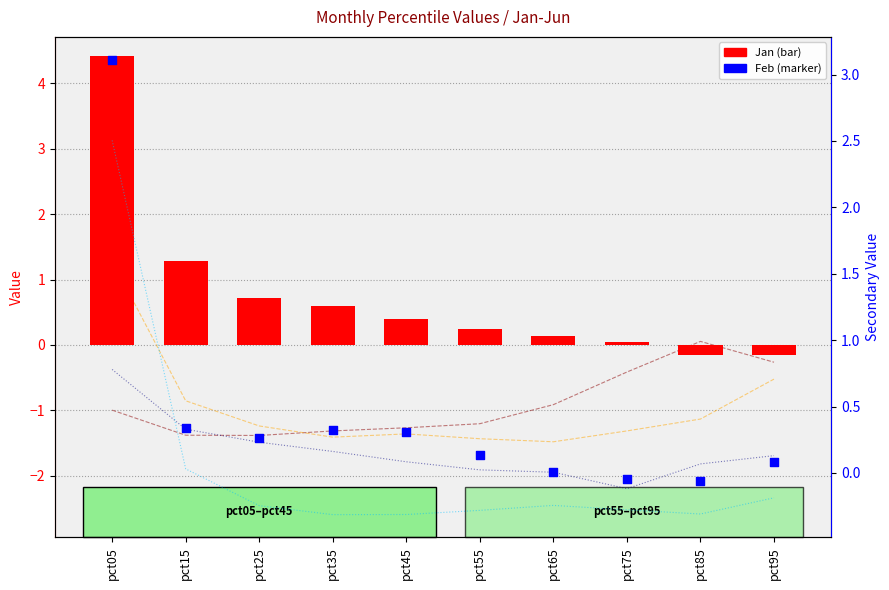

At how many categories does at least one series exceed 0?

10